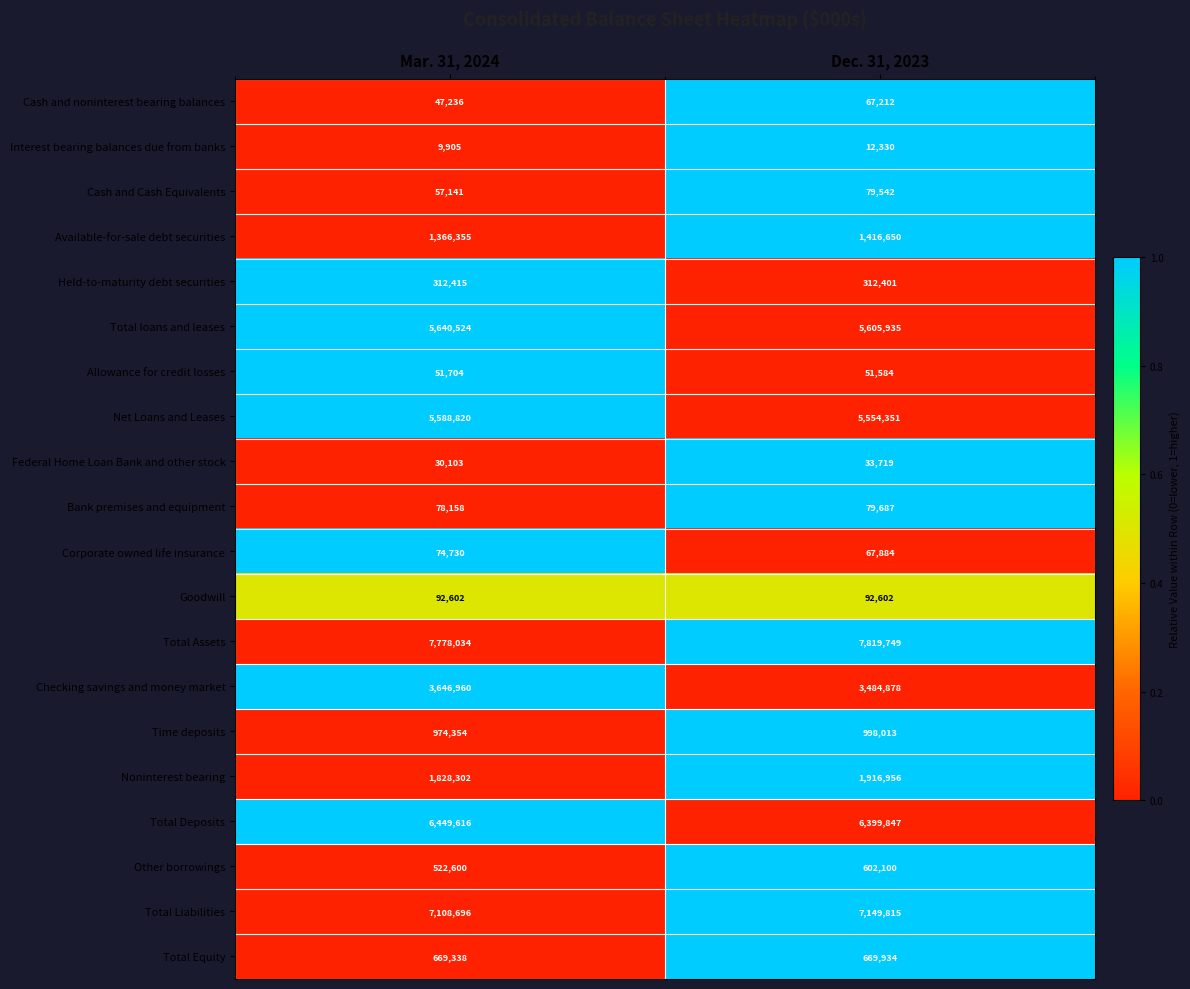

Count the number of categories in the chart.

2